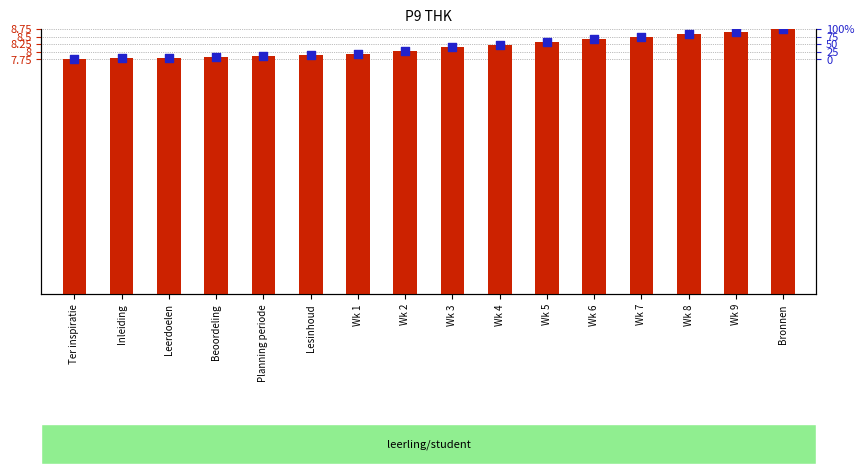

What is the total value across all series at Wk 1?

15.8